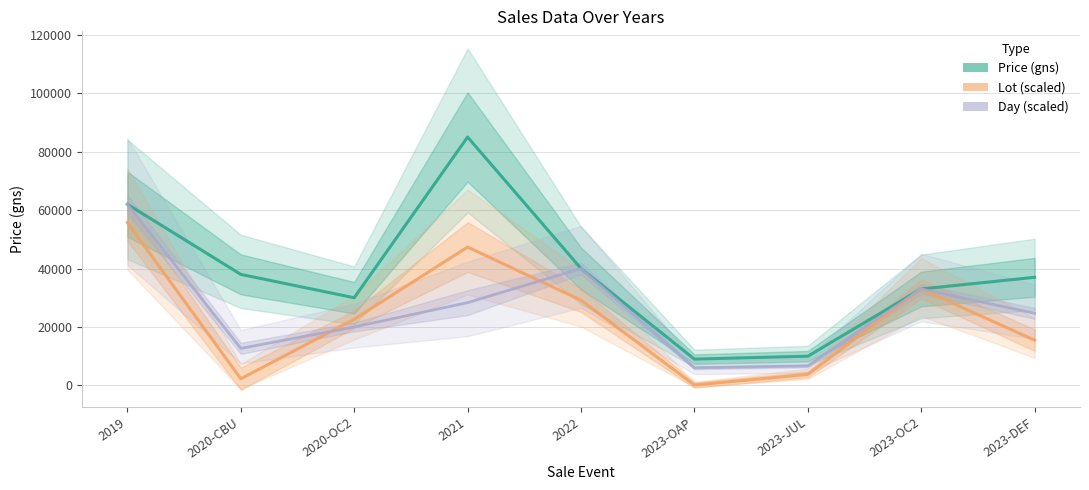

Does the chart display data point markers on the line(s)?

No